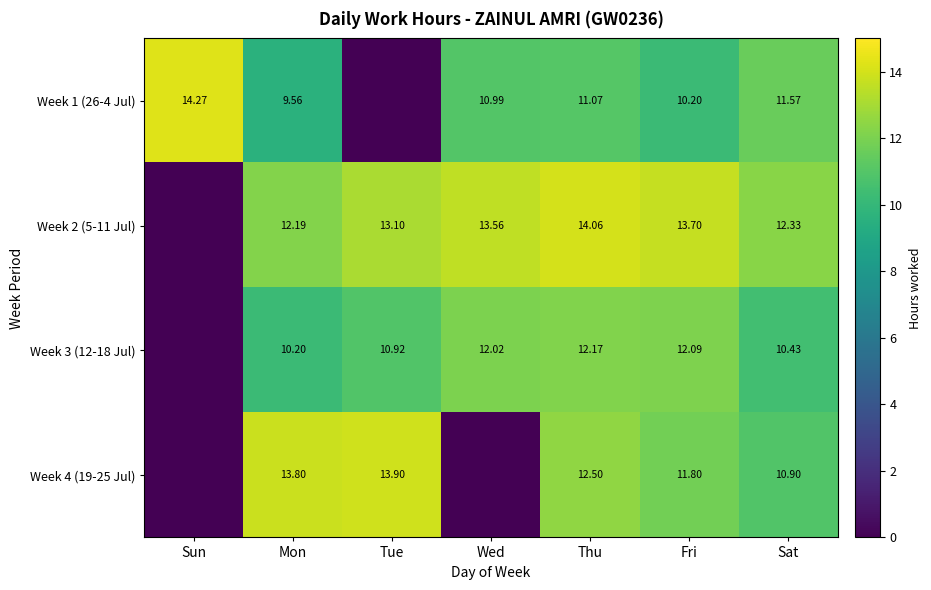

Between Fri and Sat, which series saw the biggest shift?

Week 3 (12-18 Jul)